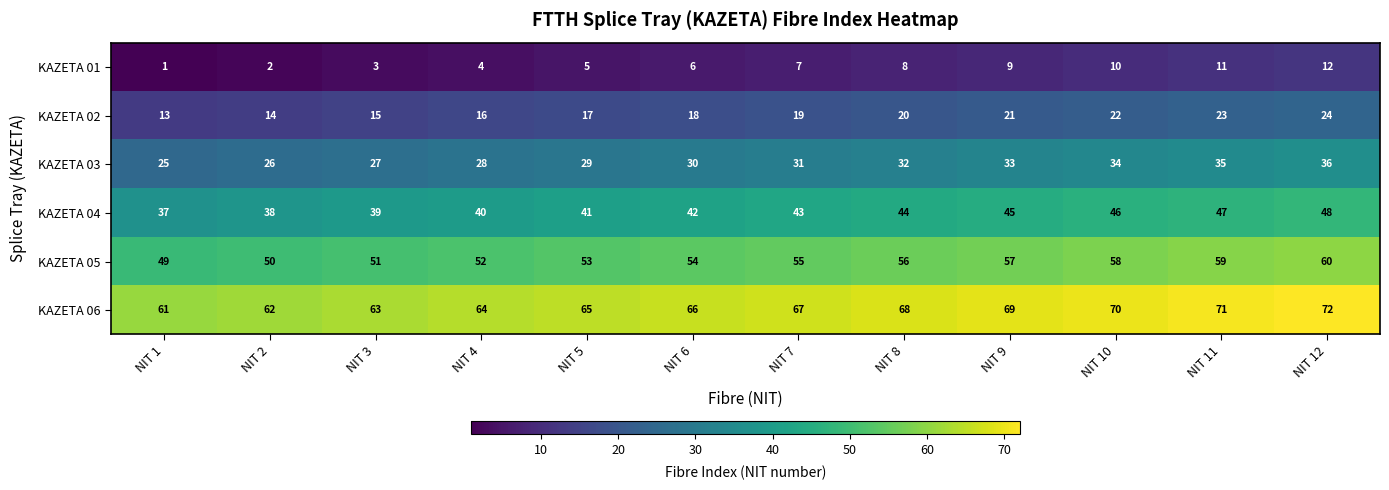

The value of KAZETA 06 at NIT 12 is 72. True or false?

True